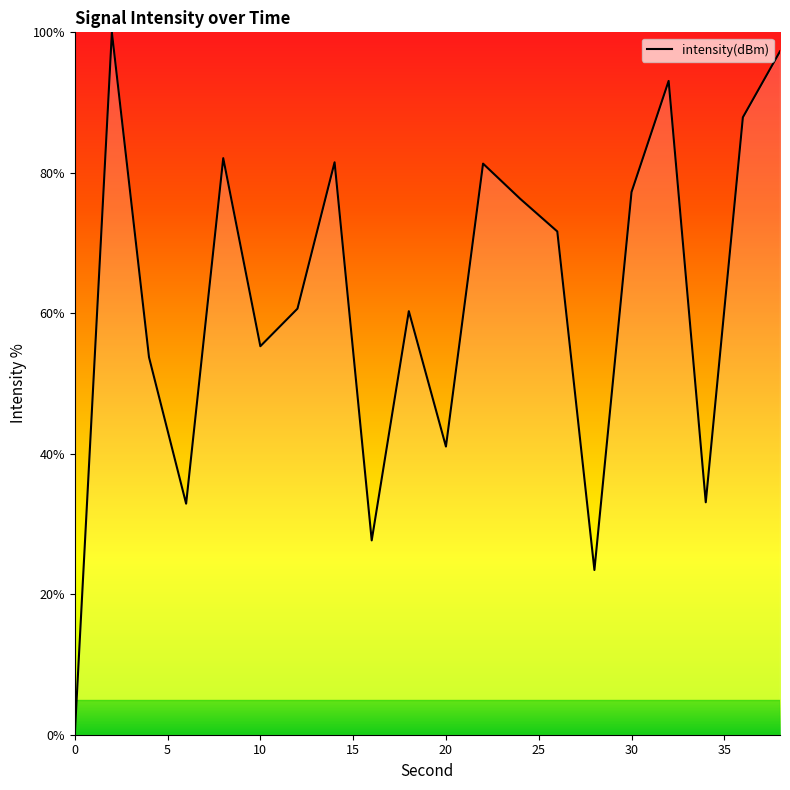

What is the maximum value shown in the chart?

100.0